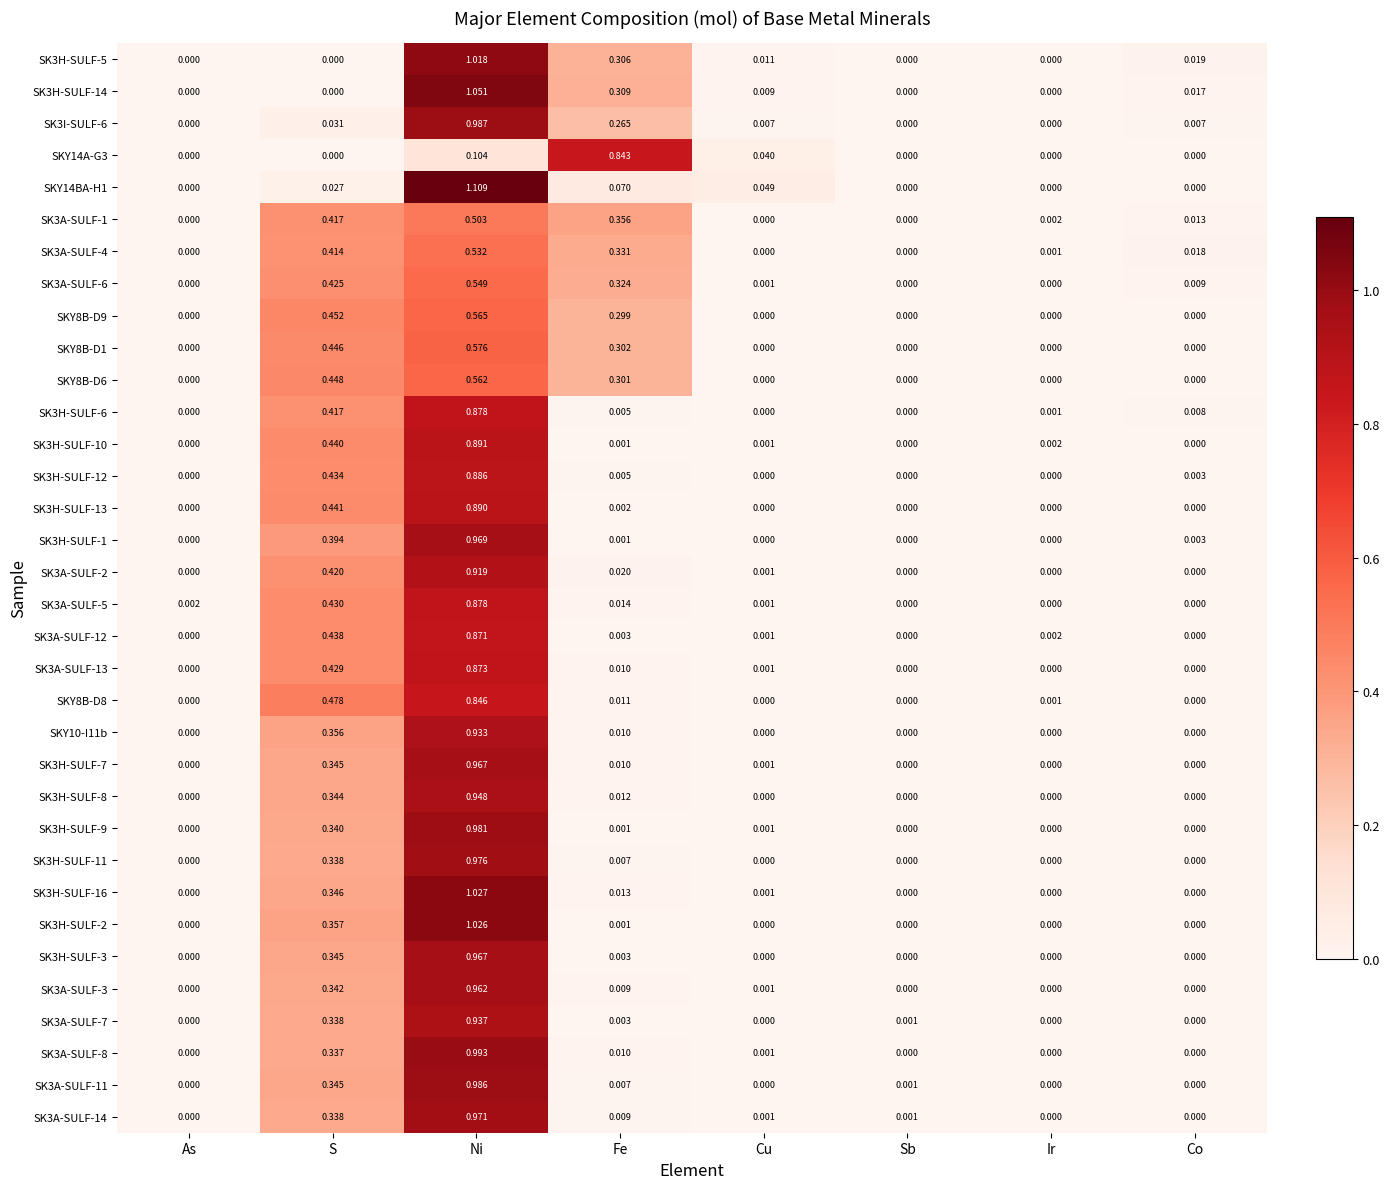

At which category is the sum across all series the highest?

Ni